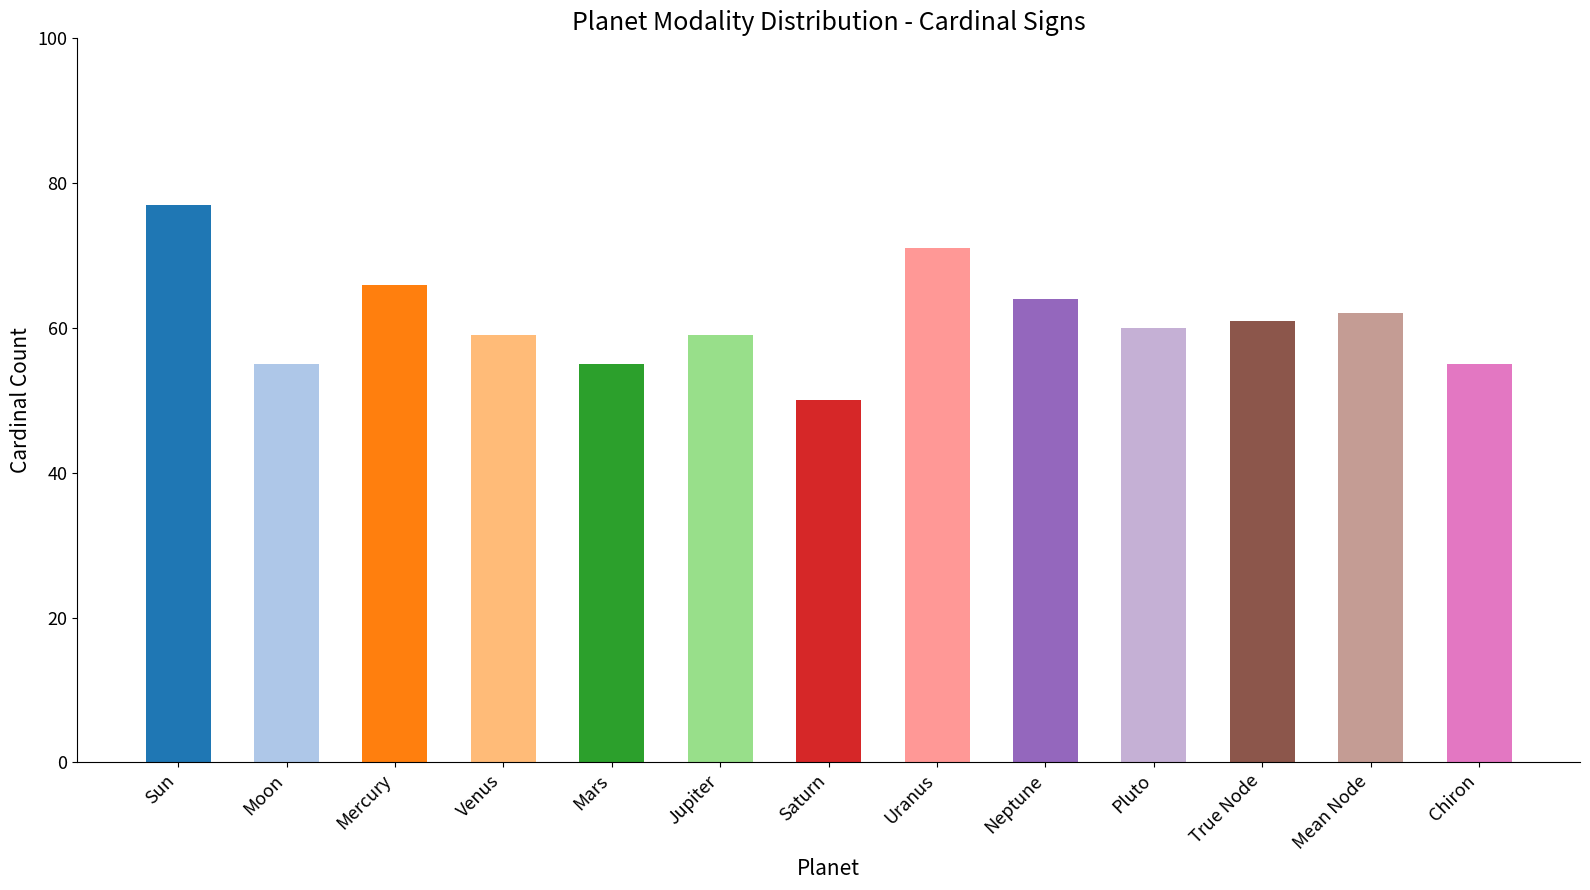

Reading left to right, what are all the values shown in this chart?

Sun=77	Moon=55	Mercury=66	Venus=59	Mars=55	Jupiter=59	Saturn=50	Uranus=71	Neptune=64	Pluto=60	True Node=61	Mean Node=62	Chiron=55